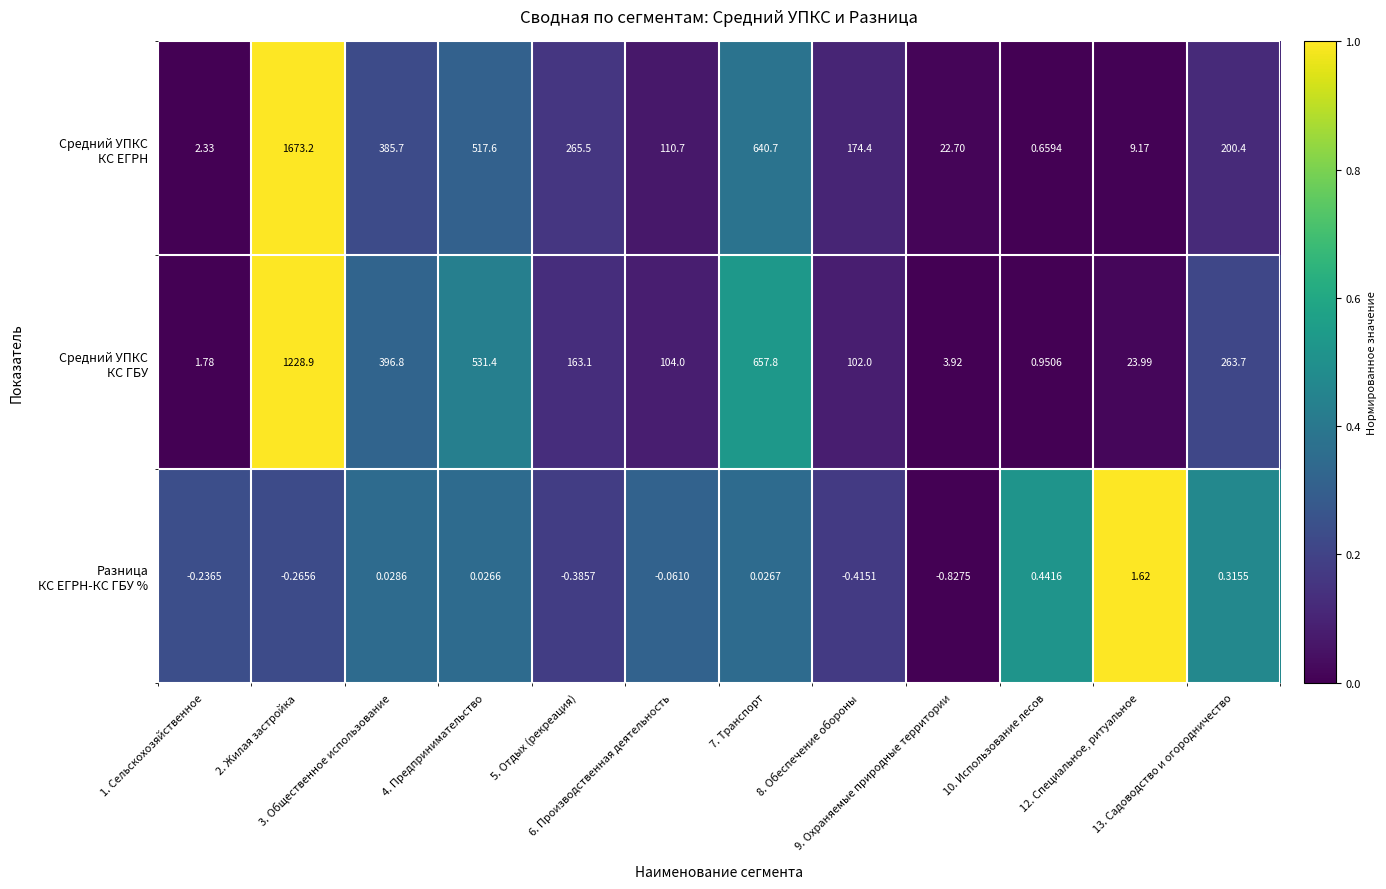

Which series has the largest range (max minus min)?

Средний УПКС КС ЕГРН